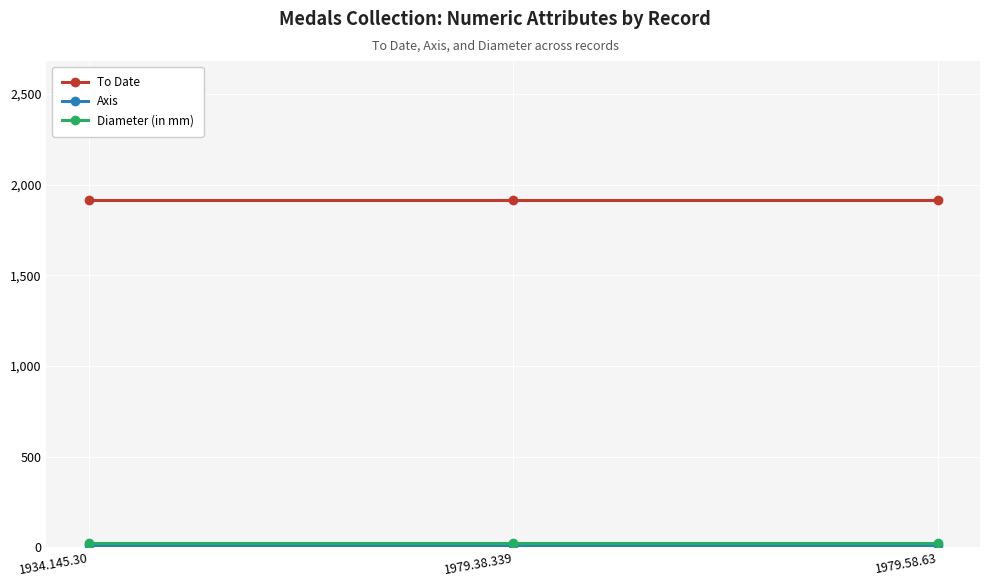

What is the label of the 1st point from the right?

1979.58.63